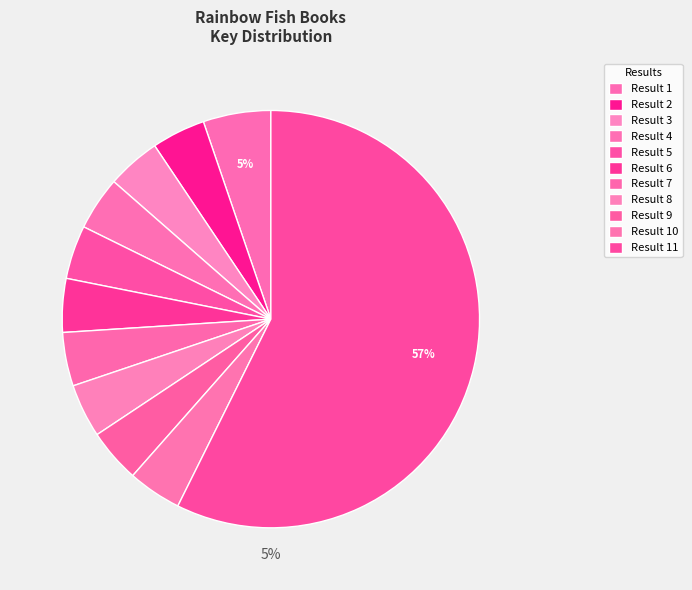

To the nearest percent, what portion does 8 represent?

4%